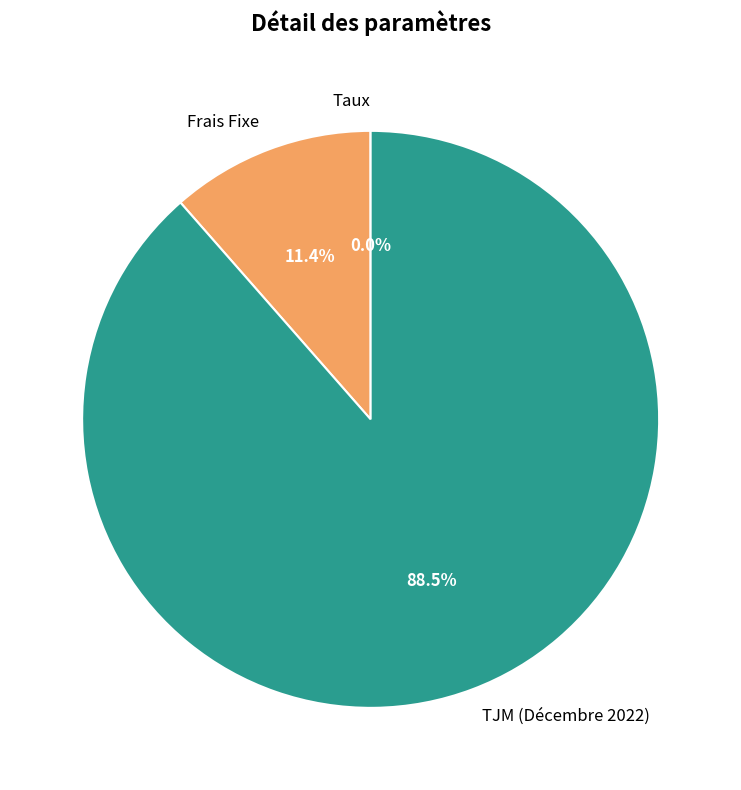

Between Frais Fixe and TJM (Décembre 2022), which is larger?

TJM (Décembre 2022)